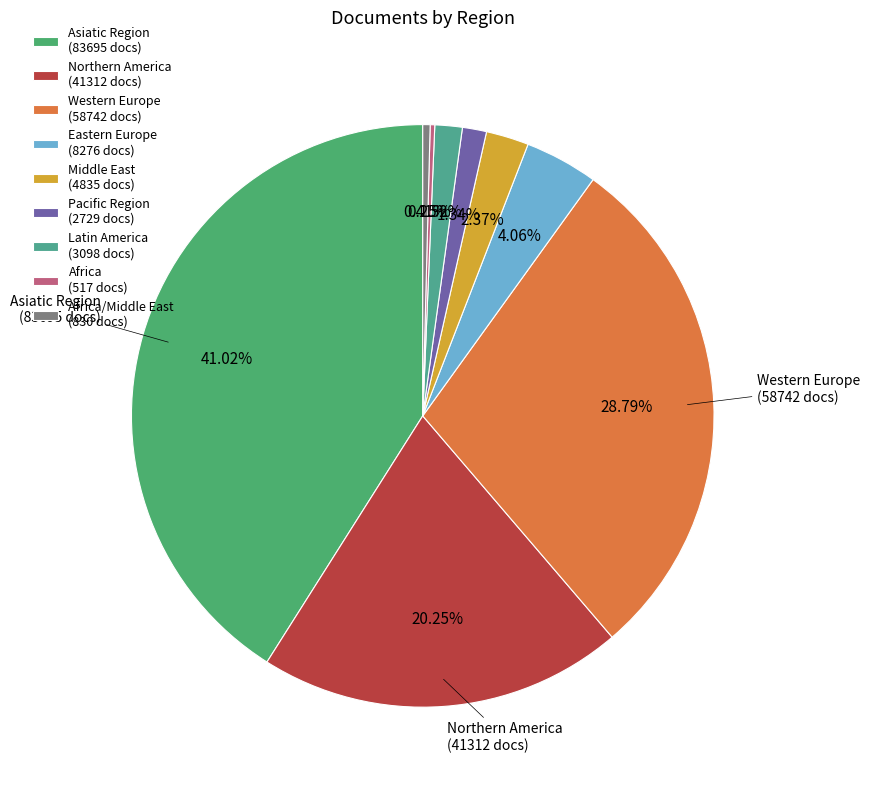

Which slice is the smallest?

Africa